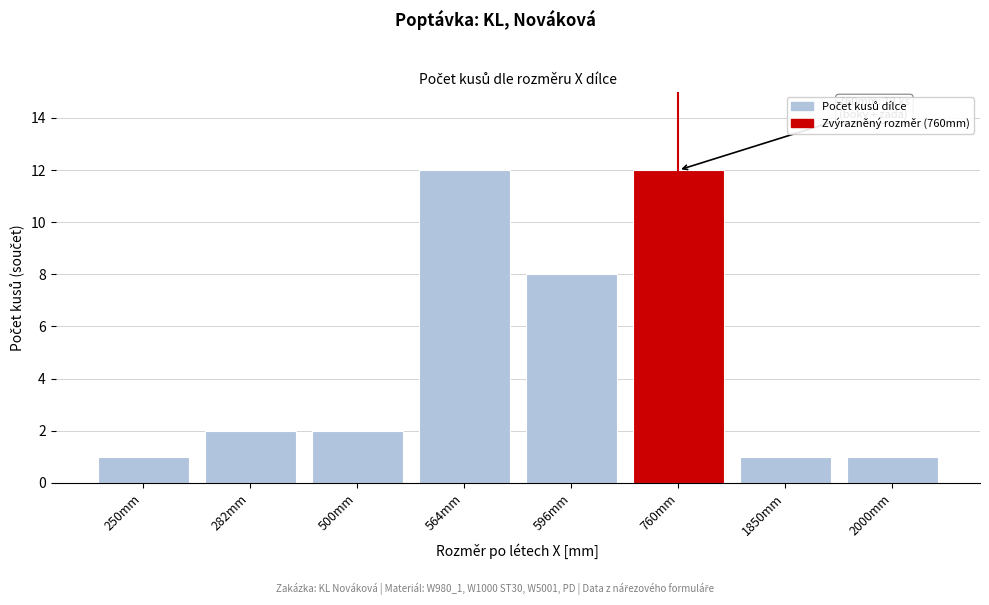

Reading left to right, transcribe all the data shown in this chart.

1	2	2	12	8	12	1	1